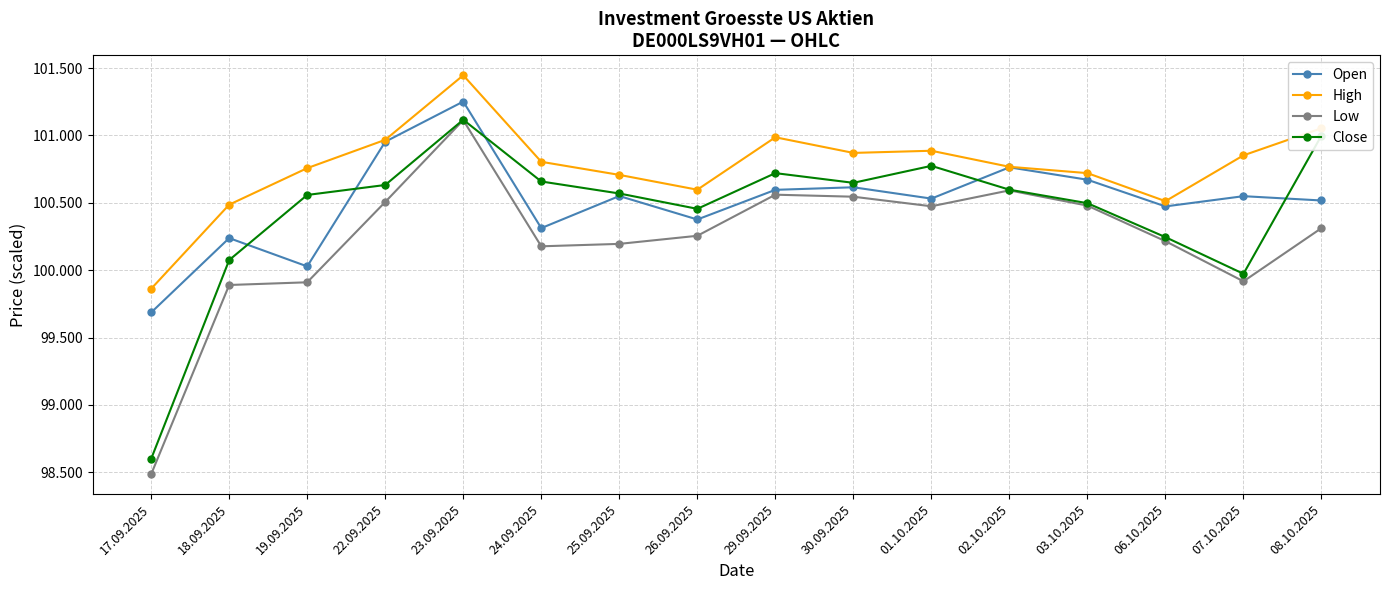

What position from the left is 06.10.2025?

14